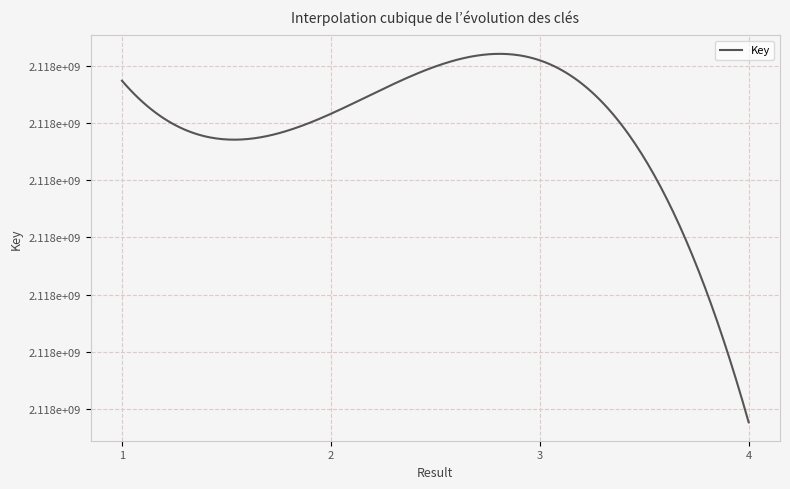

Does the chart display data point markers on the line(s)?

No